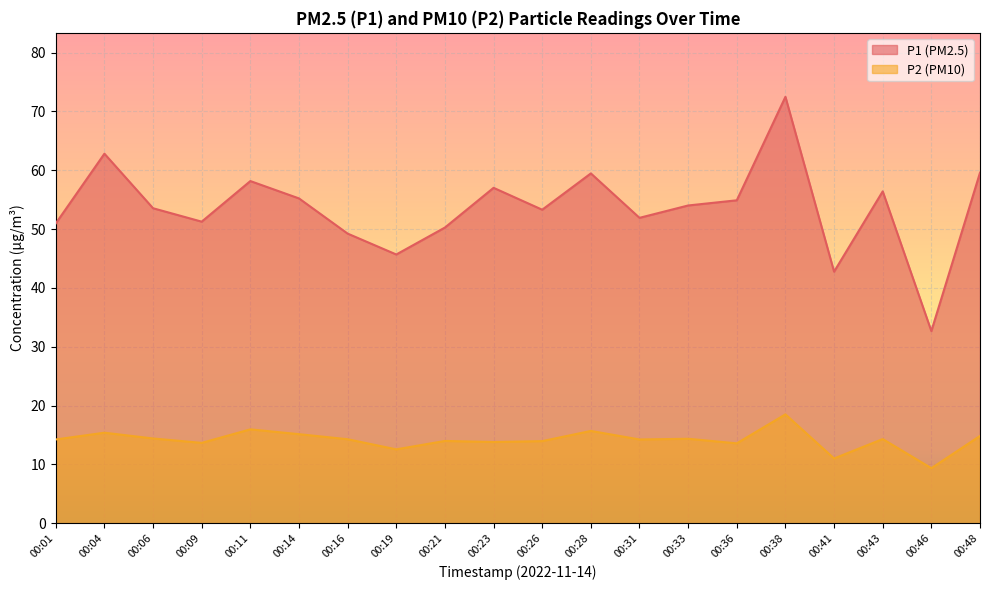

Reading left to right, extract all data points from this chart.

P1: 51.0	62.8	53.5	51.2	58.1	55.2	49.2	45.7	50.2	57.0	53.3	59.5	51.9	54.0	54.9	72.5	42.8	56.4	32.6	59.6
P2: 14.2	15.4	14.4	13.7	15.9	15.1	14.3	12.6	14.0	13.8	13.9	15.7	14.2	14.3	13.6	18.5	11.0	14.3	9.3	14.8